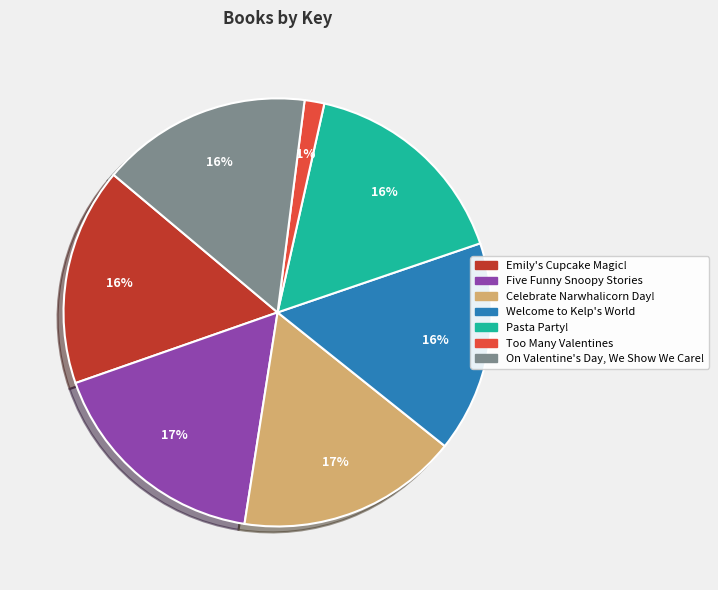

To the nearest percent, what is the difference between the largest and smallest slice percentages?

16%